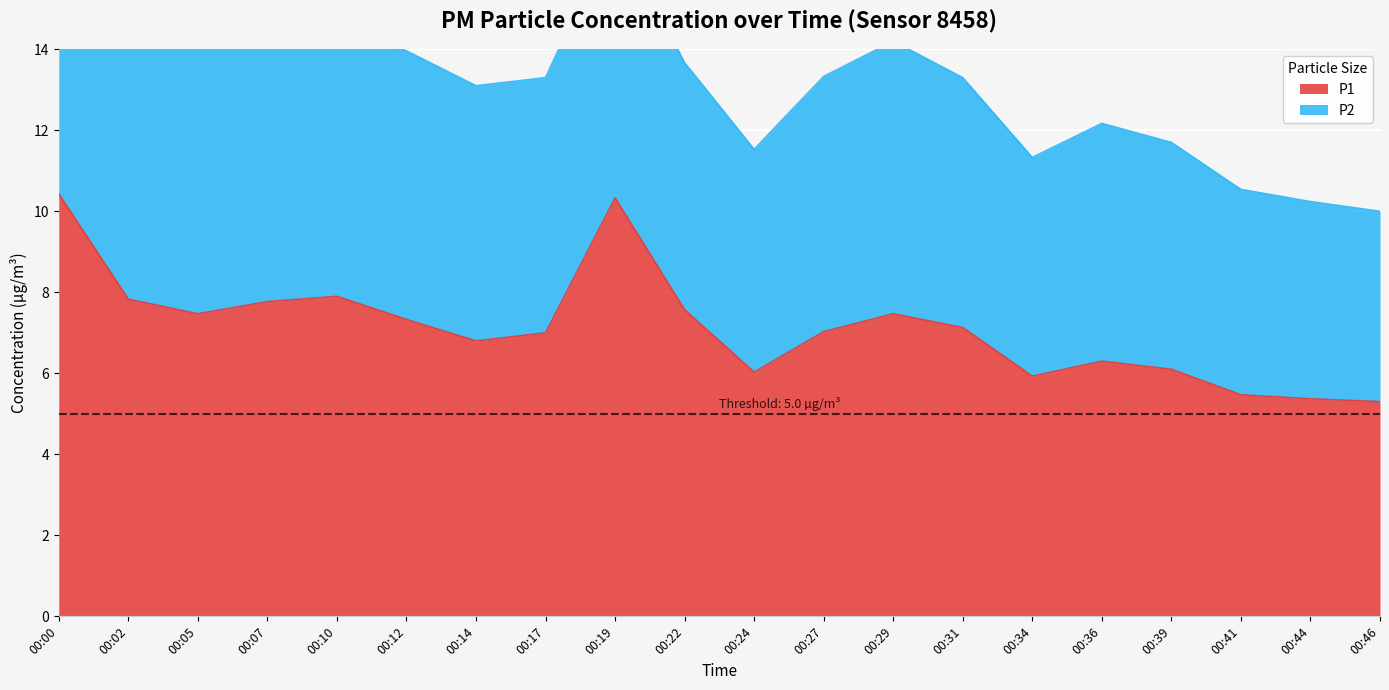

At which category does the data reach its first local peak?

00:10